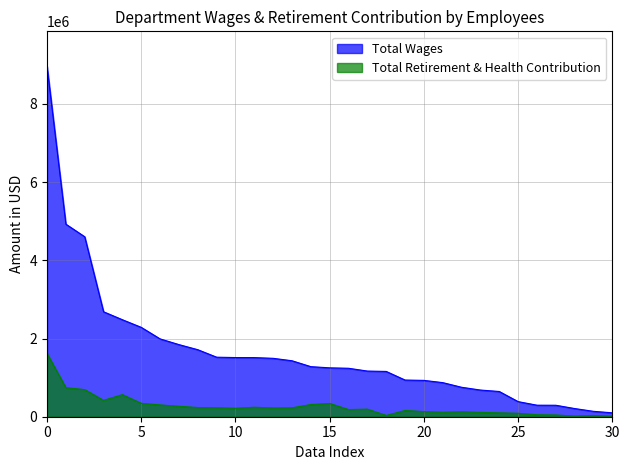

What is the difference between the maximum and minimum values in the Total Retirement & Health Contribution series?

1601916